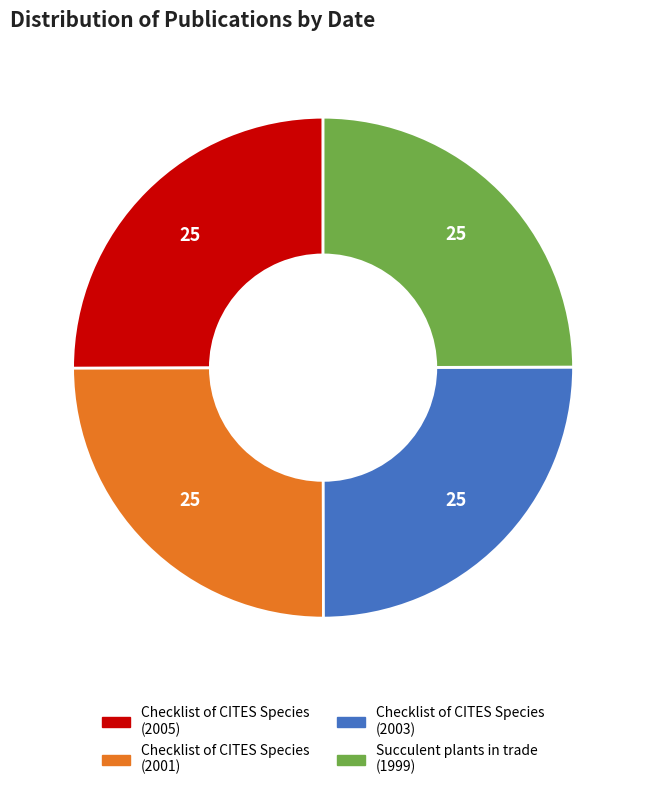

Does any single category account for the majority?

No